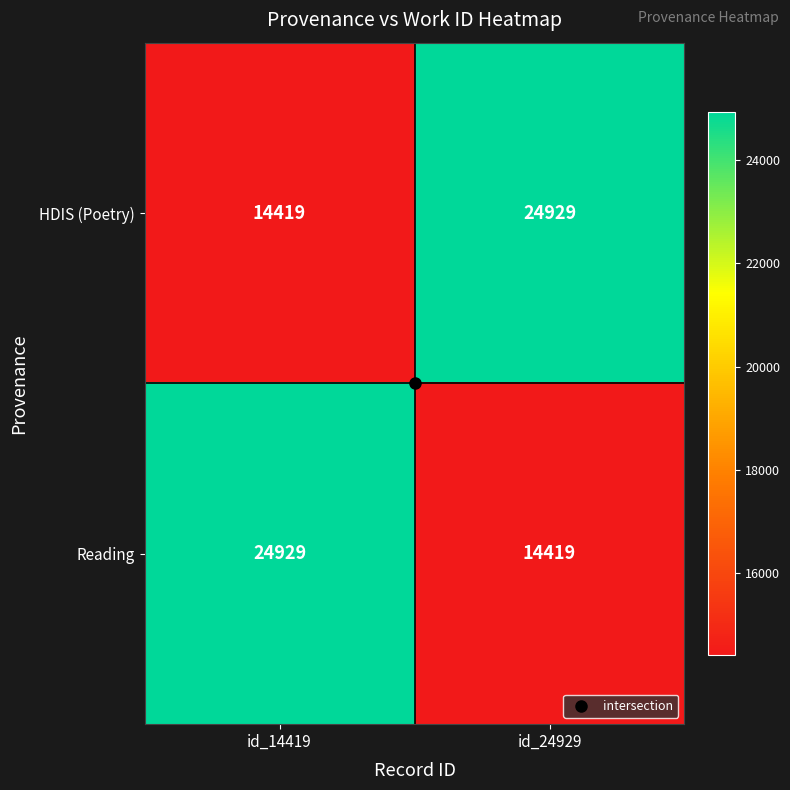

At id_24929, list the series in order from smallest to largest.

Reading, HDIS (Poetry)